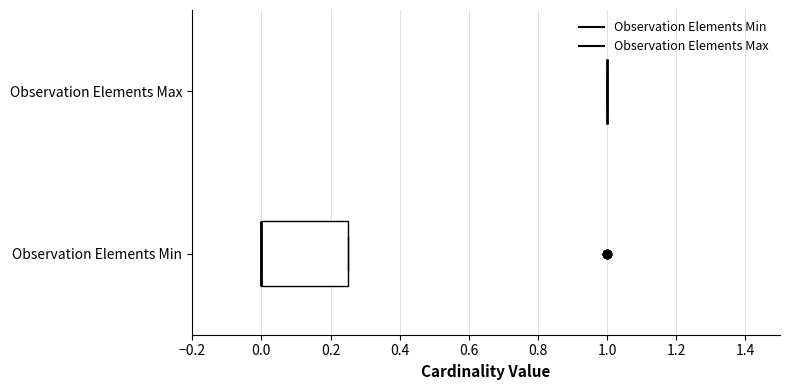

Reading bottom to top, transcribe this box plot: for each box, give where its median line is, the range the box spans, and where its two whiskers end, as read against the x-axis. The values are not printed on the chart, so give them approximately, as read against the axis.

Observation Elements Min: median 0.00 (drawn on the box's left edge), box 0.00 to 0.26, whiskers 0.00 to 0.26
Observation Elements Max: box collapsed to a line at 1.00, whiskers 1.00 to 1.00